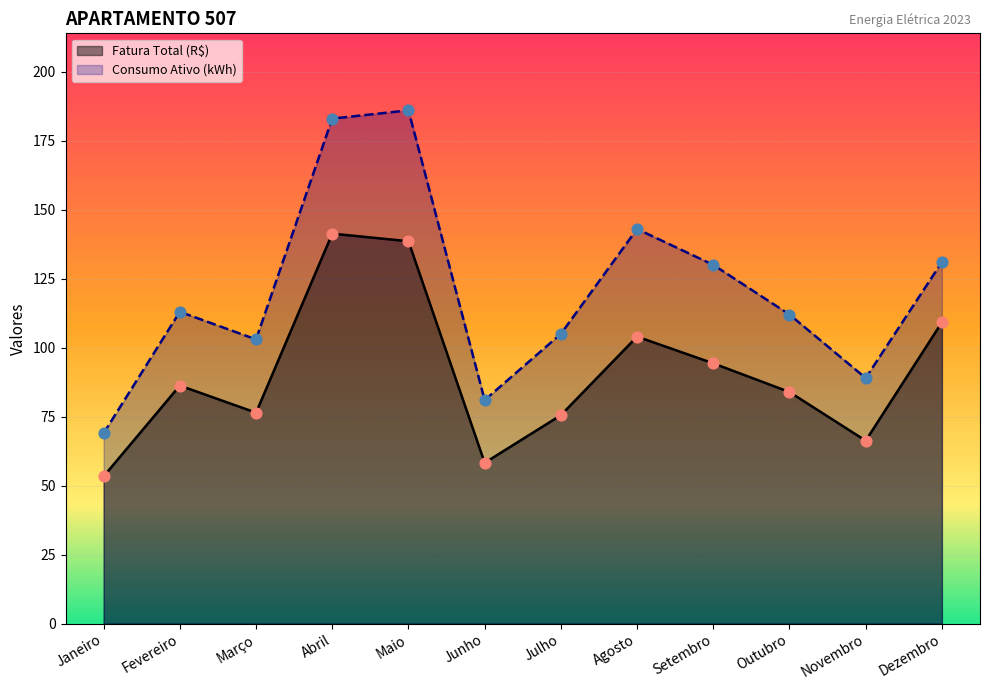

What are all the series names shown in the legend?

Fatura Total (R$), Consumo Ativo (kWh)